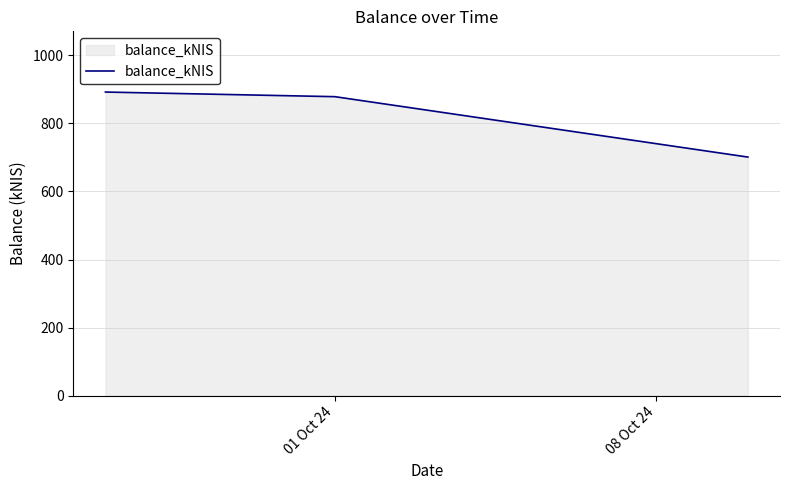

How many values are below 878?

1